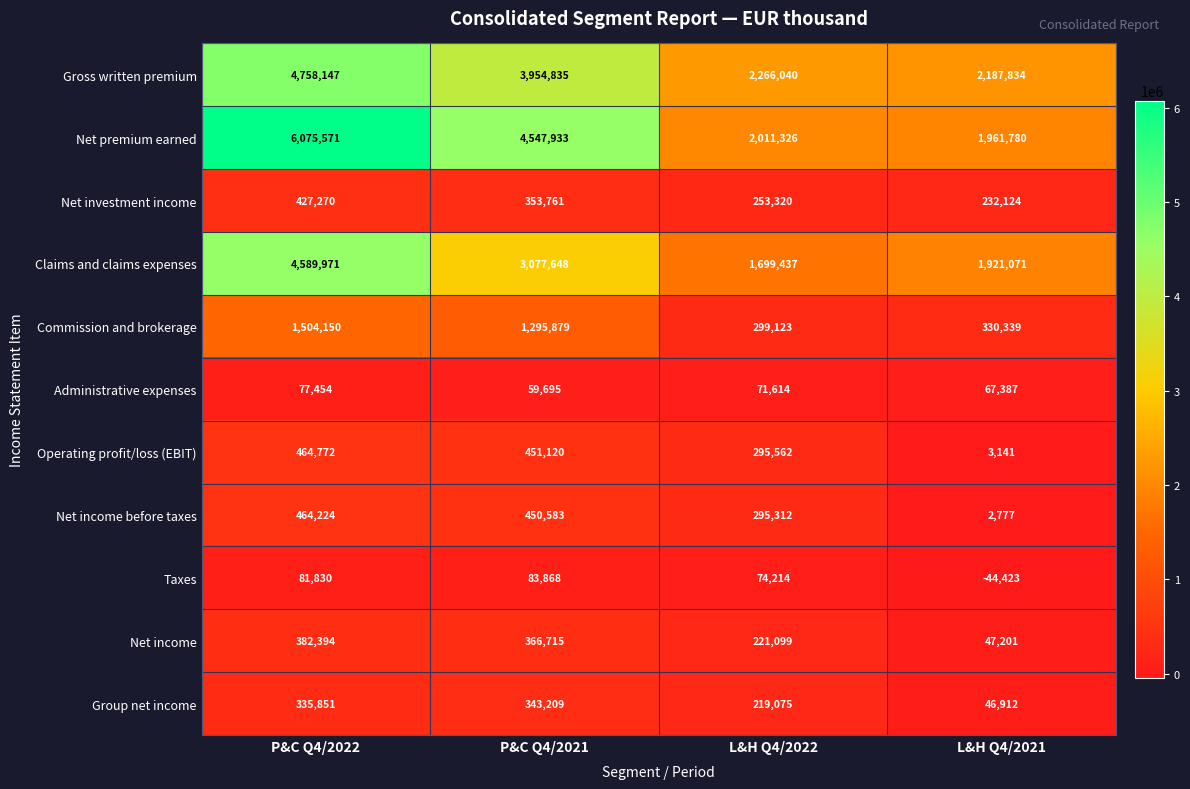

Which series changed the most between L&H Q4/2022 and L&H Q4/2021?

Net income before taxes